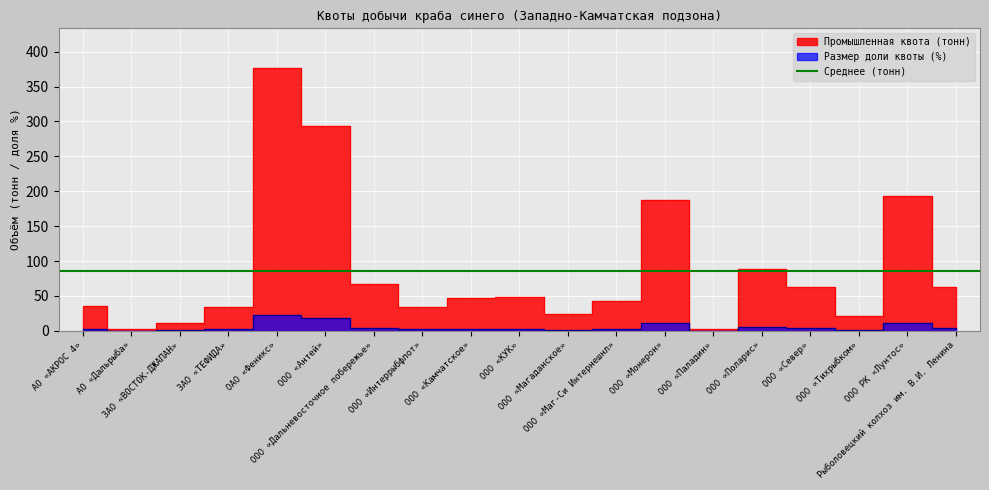

How many data points in Промышленная квота (тонн) are above 47?

10